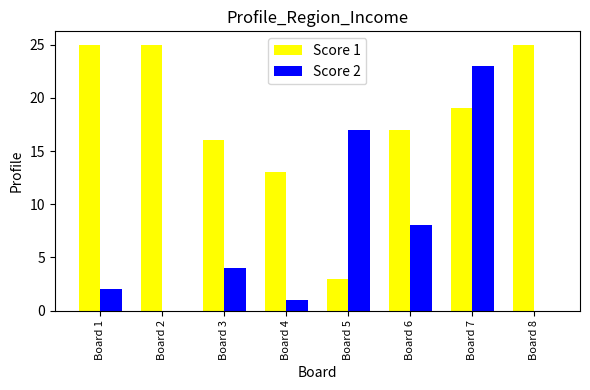

Which series has the largest total across all categories?

Score 1